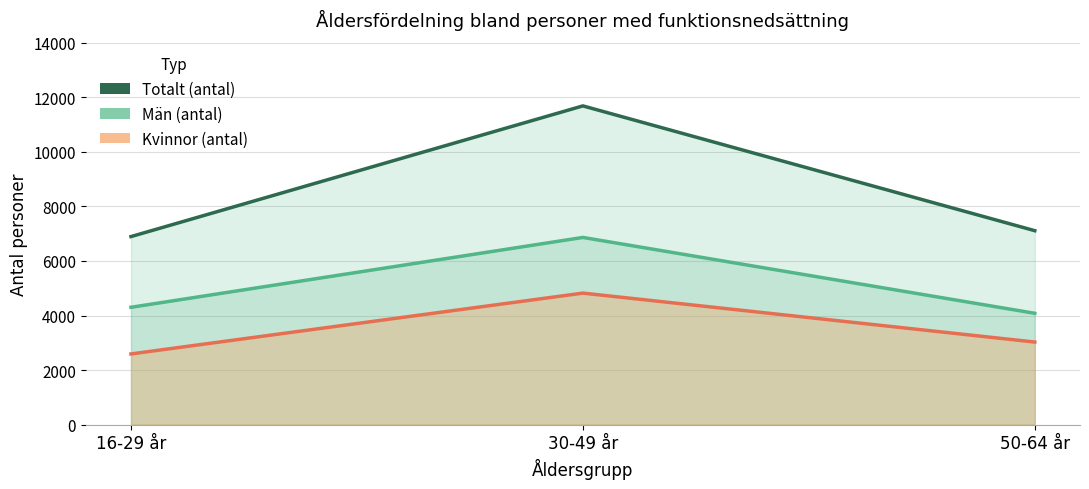

Between 50-64 år and 16-29 år, which is larger?

16-29 år